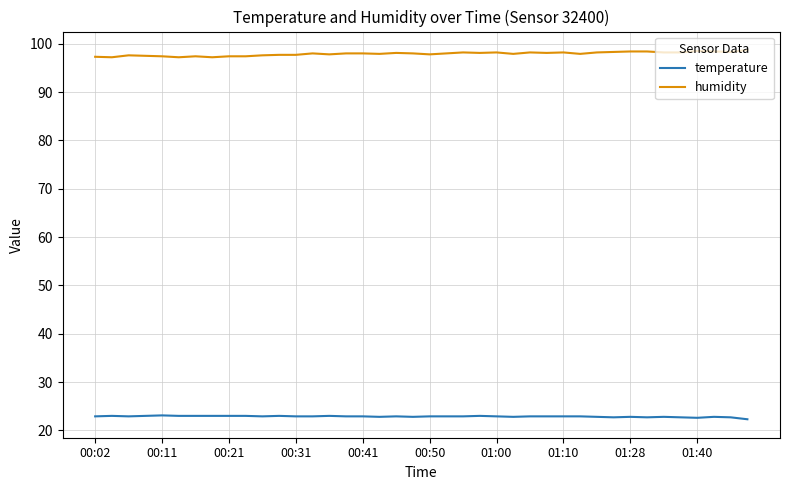

Does the chart have visible grid lines?

Yes